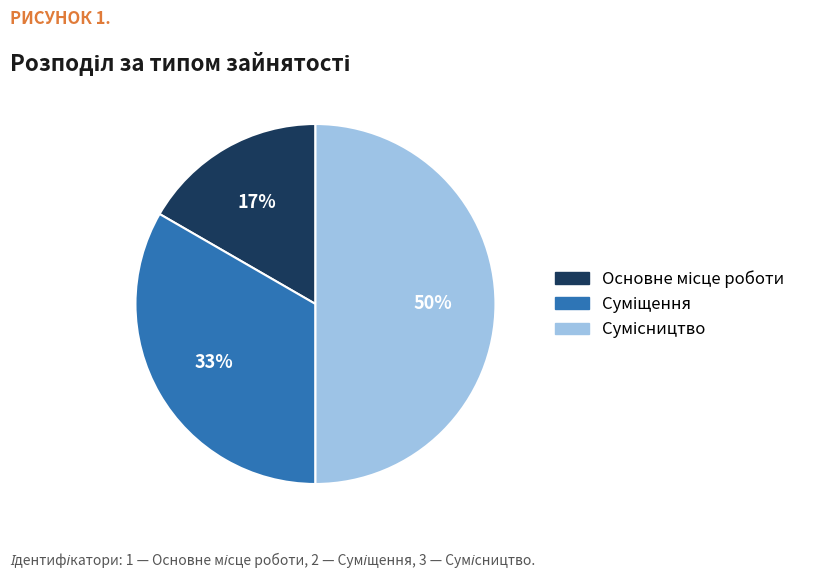

How many segments does this pie chart have?

3